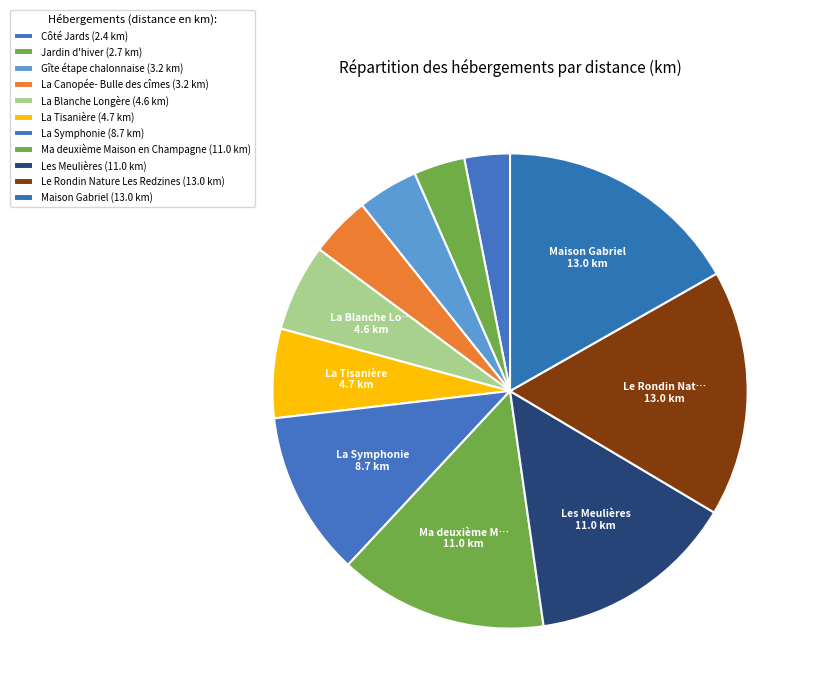

Count the number of slices in the pie.

11